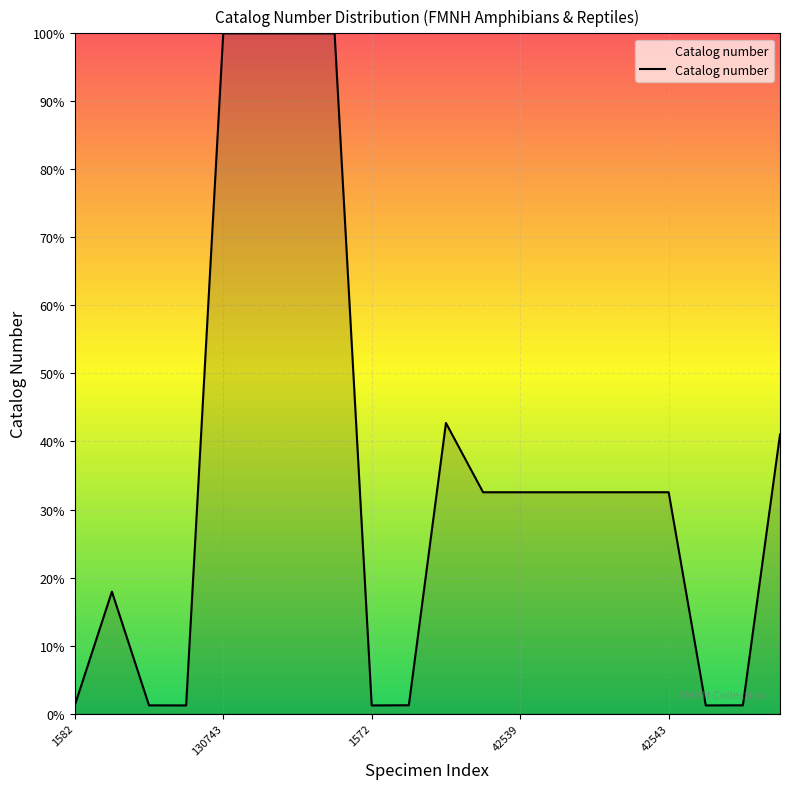

What is the greatest value displayed?

100.0